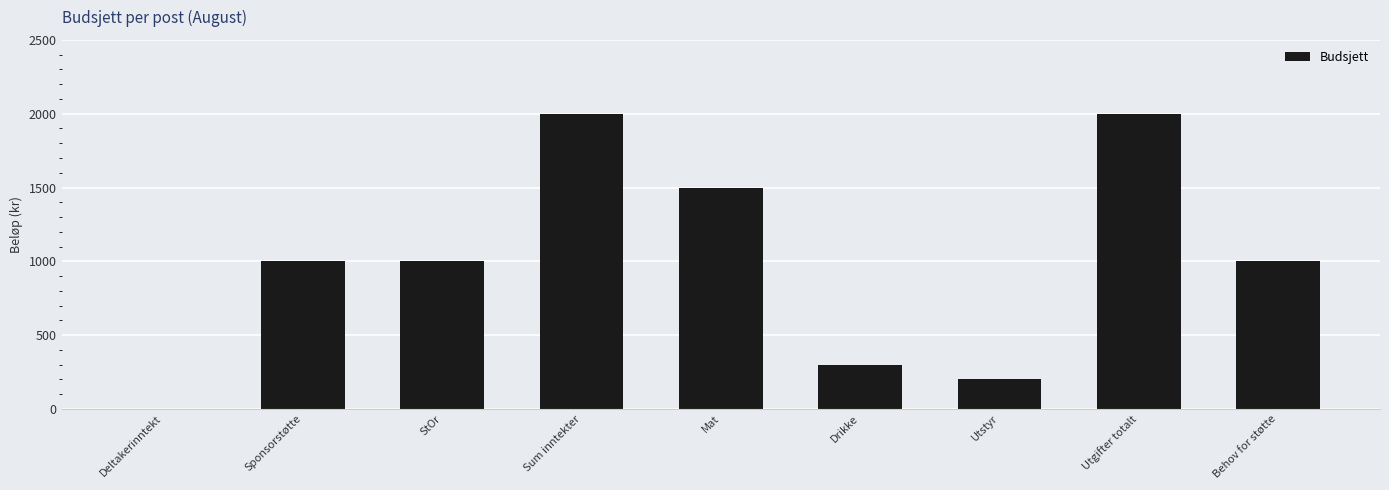

True or false: the data shows 1000 at StOr.

True